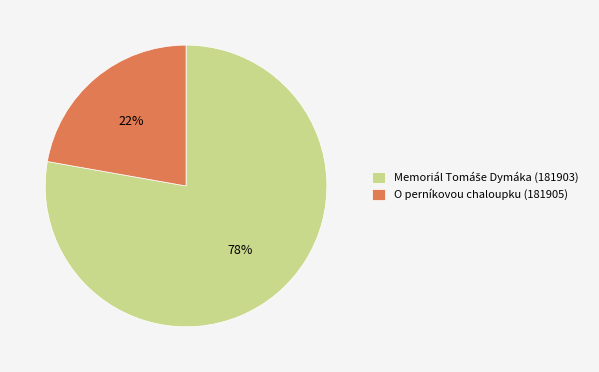

To the nearest percent, what portion does O perníkovou chaloupku (181905) represent?

22%